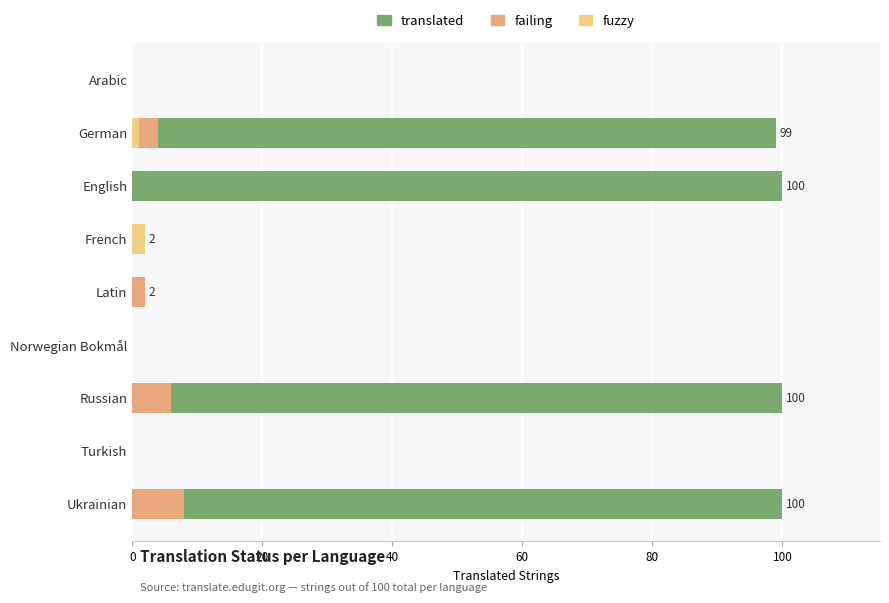

How many failing values are between 0 and 4?

7